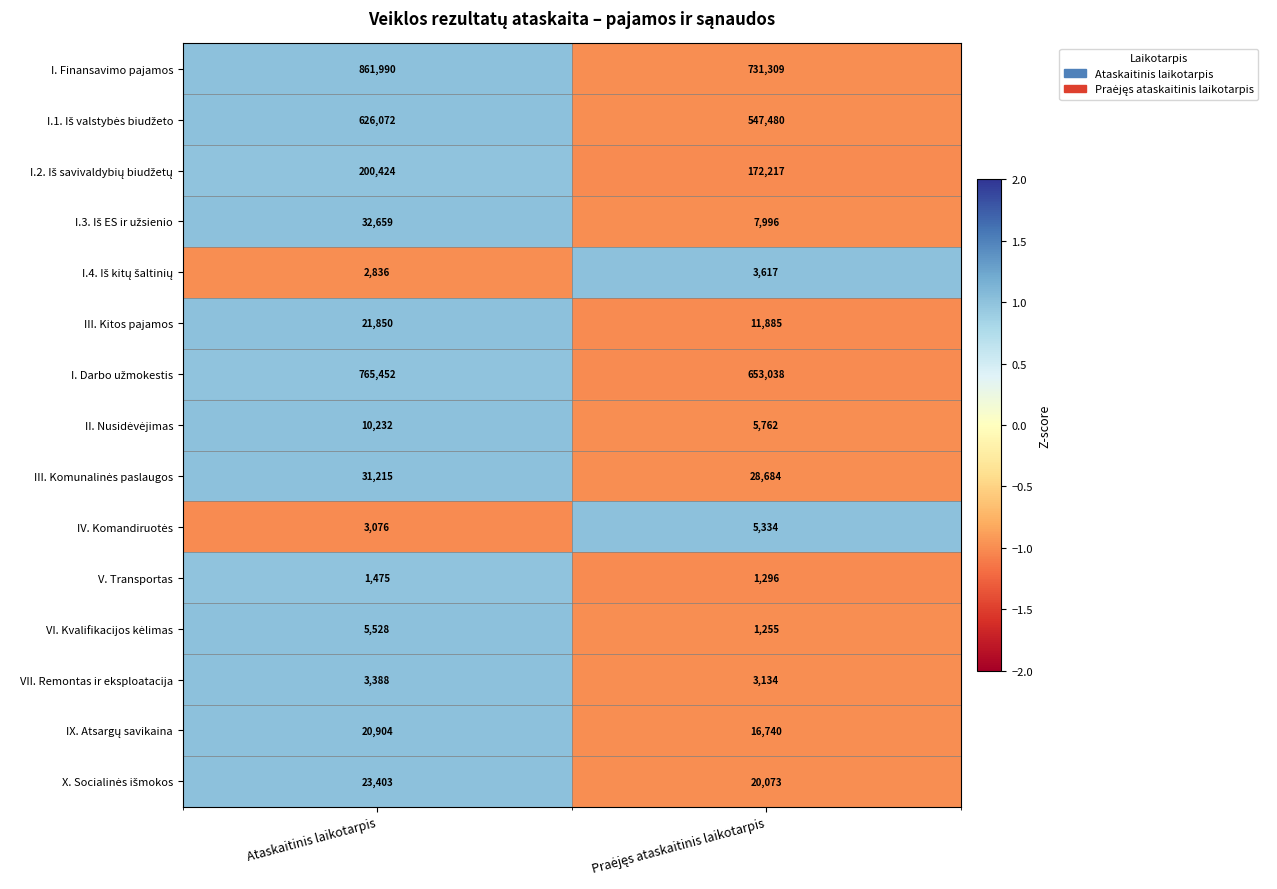

What is the smallest value displayed?

1255